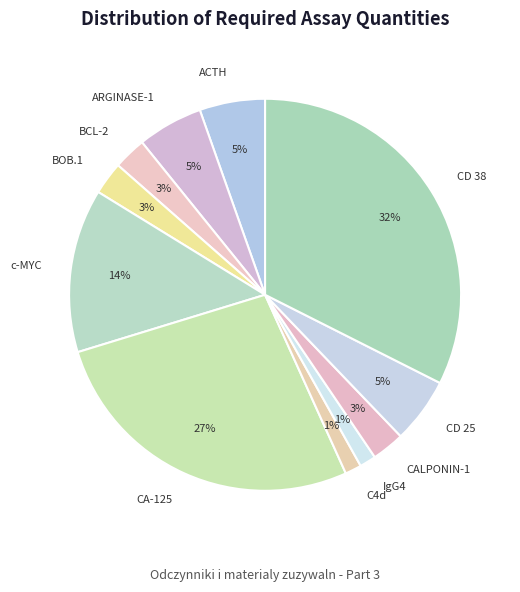

Which has a higher value, ACTH or c-MYC?

c-MYC